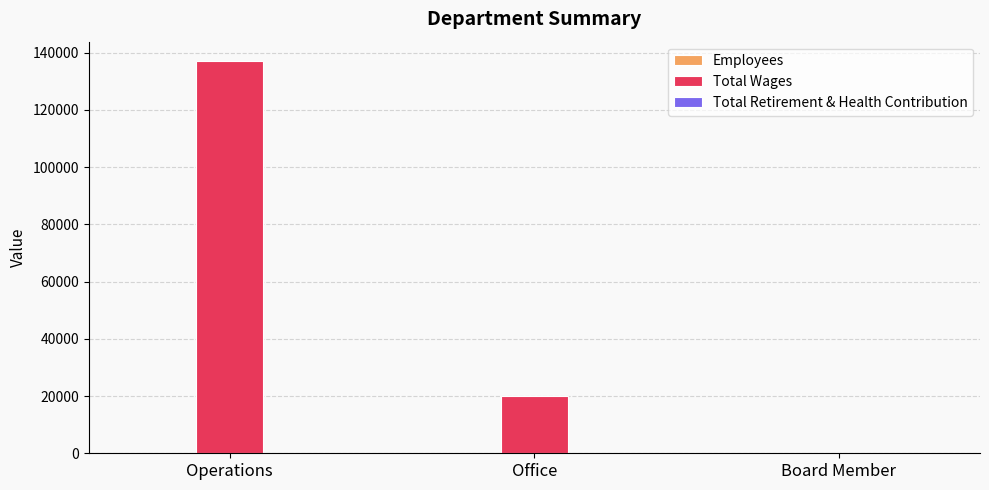

Are the bars grouped side by side (vs. stacked)?

Yes